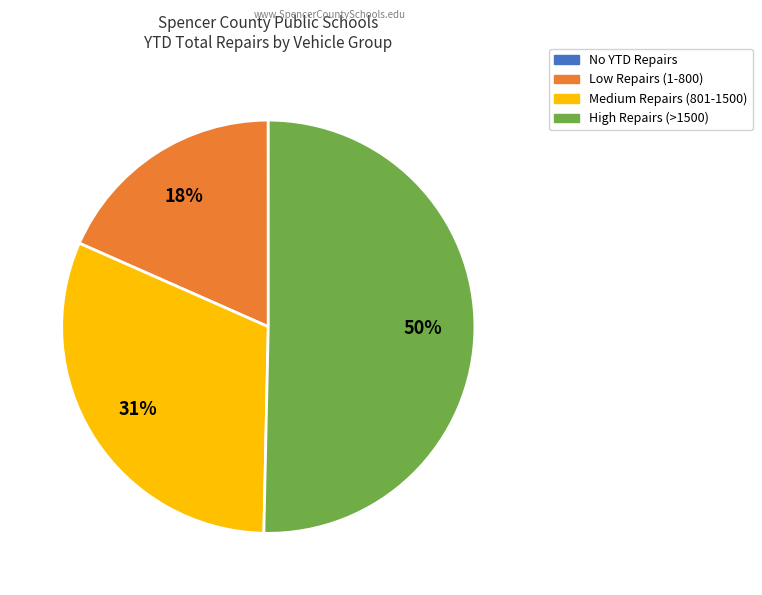

To the nearest percent, what is the average slice percentage?

25%